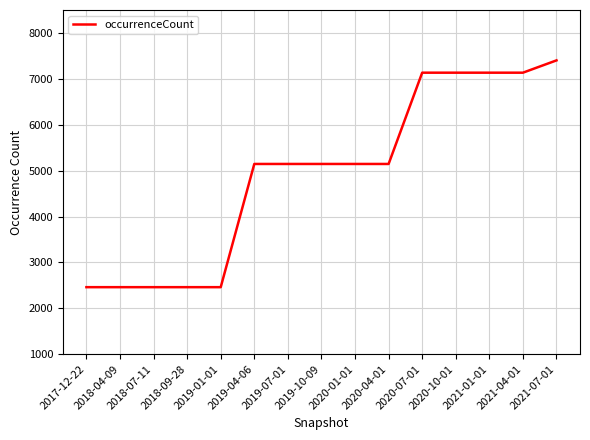

Is it true that the value at 2021-04-01 is 9425?

False